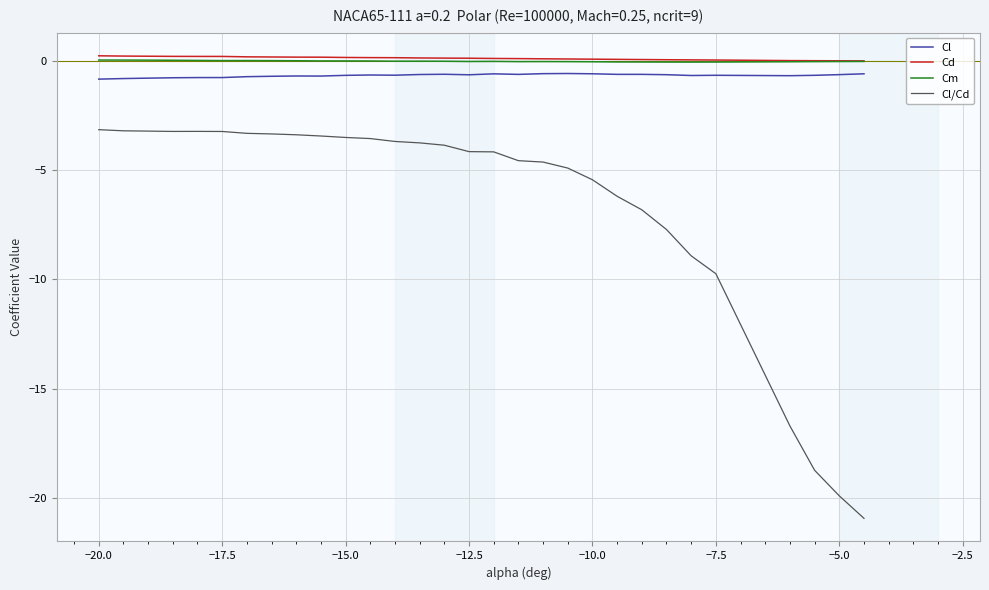

Which series has the widest spread of values?

Cl/Cd